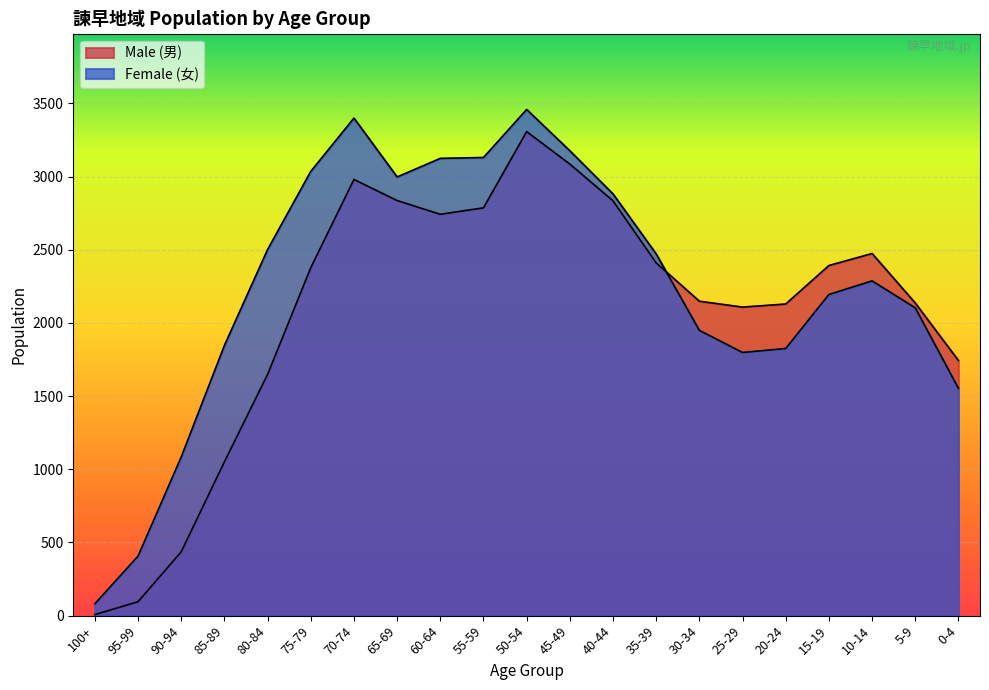

Which series has the largest total across all categories?

Female (女)